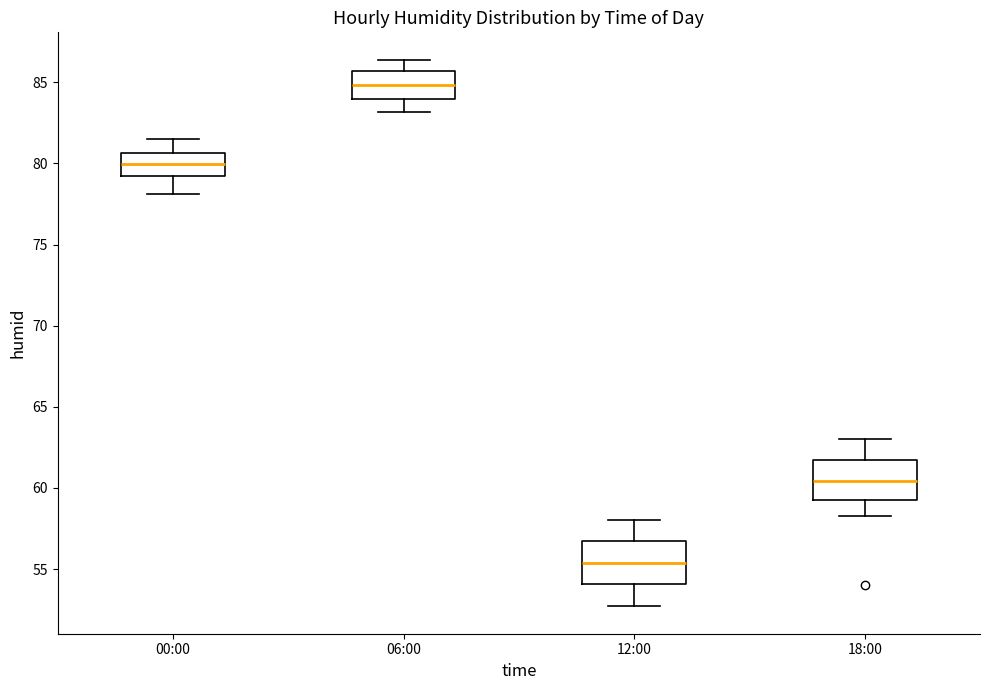

Reading left to right, transcribe this box plot: for each box, give where its median line is, the range the box spans, and where its two whiskers end, as read against the y-axis. The values are not printed on the chart, so give them approximately, as read against the axis.

00:00: median 80.0, box 79.0 to 80.5, whiskers 78.0 to 81.5
06:00: median 85.0, box 84.0 to 85.5, whiskers 83.0 to 86.5
12:00: median 55.5, box 54.0 to 57.0, whiskers 52.5 to 58.0
18:00: median 60.5, box 59.5 to 62.0, whiskers 58.5 to 63.0